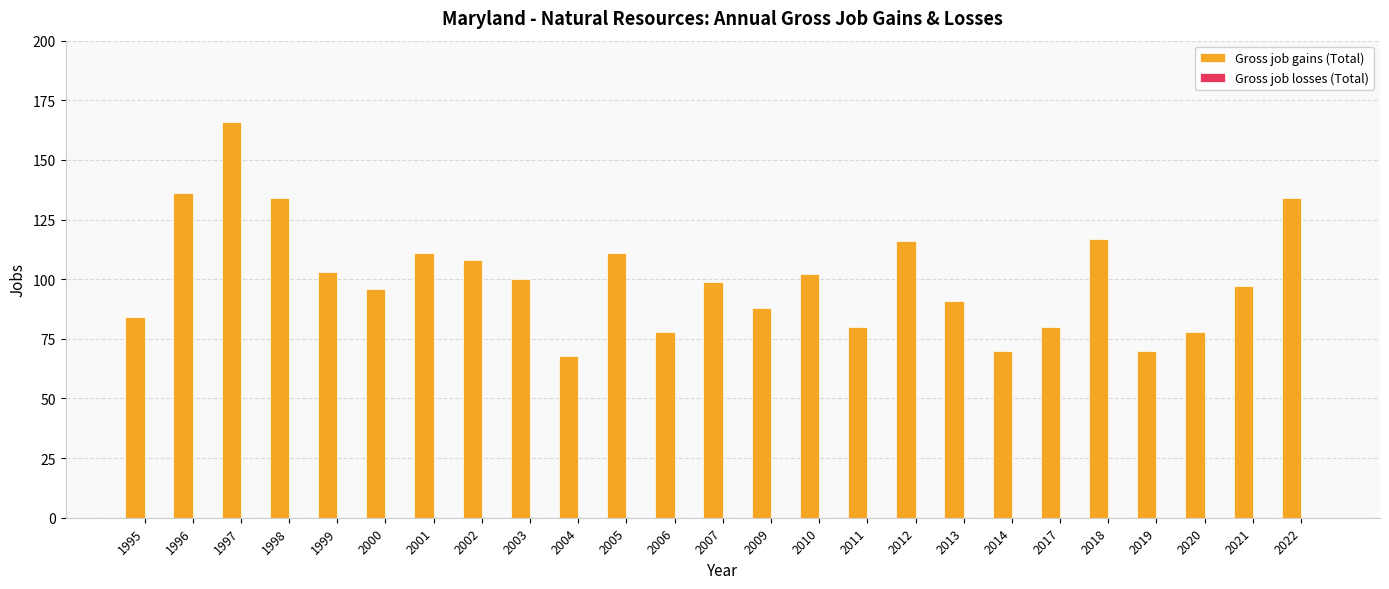

What is the difference between the second highest and second lowest values?

66